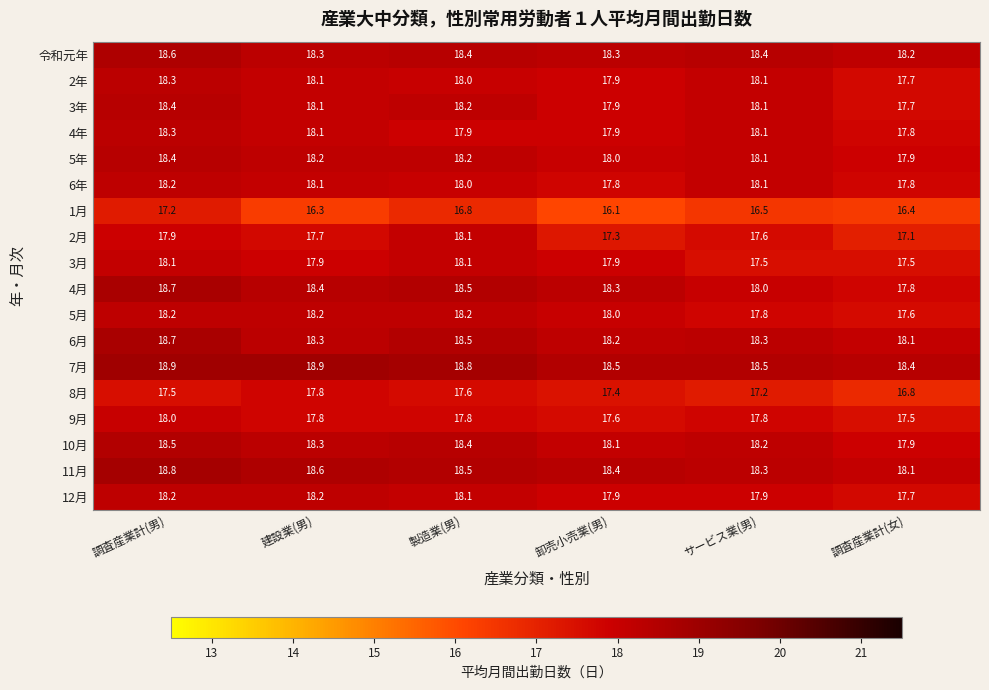

Which series has the widest spread of values?

1月